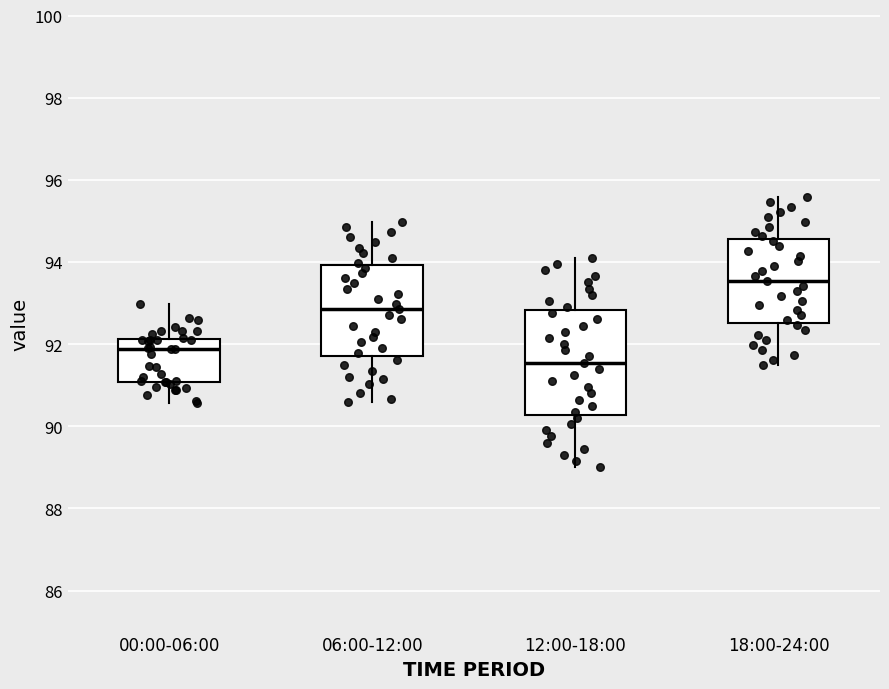

Comparing the boxes themselves (not the whiskers), which one is the tallest?

12:00-18:00